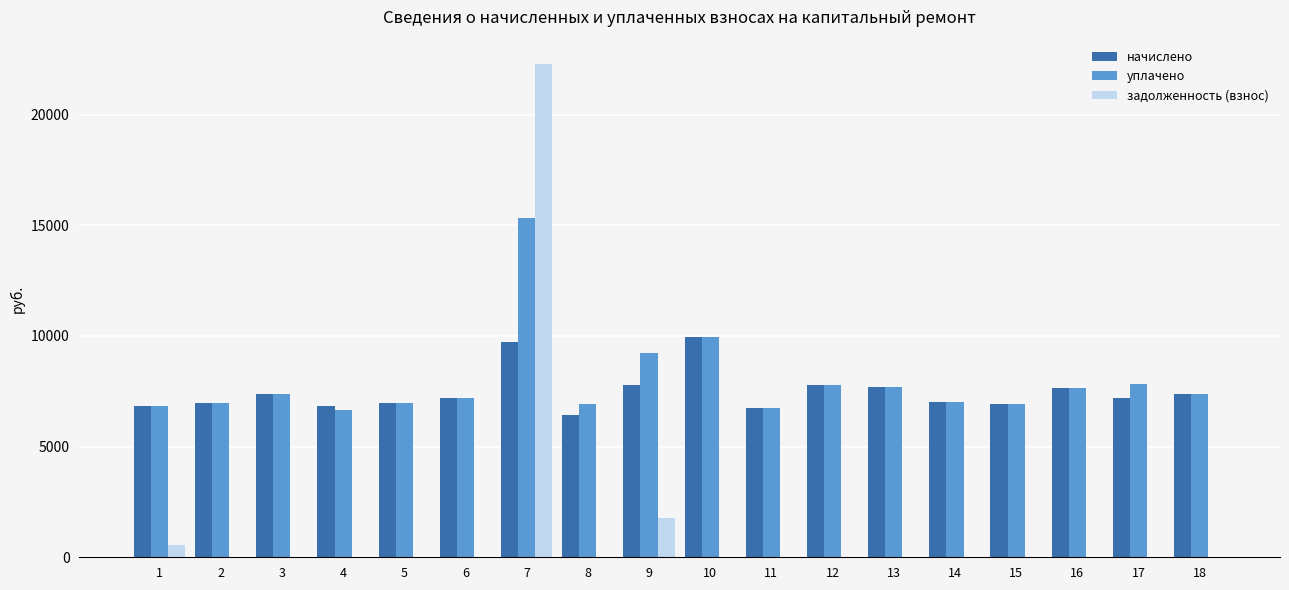

Does the chart contain stacked bars?

No